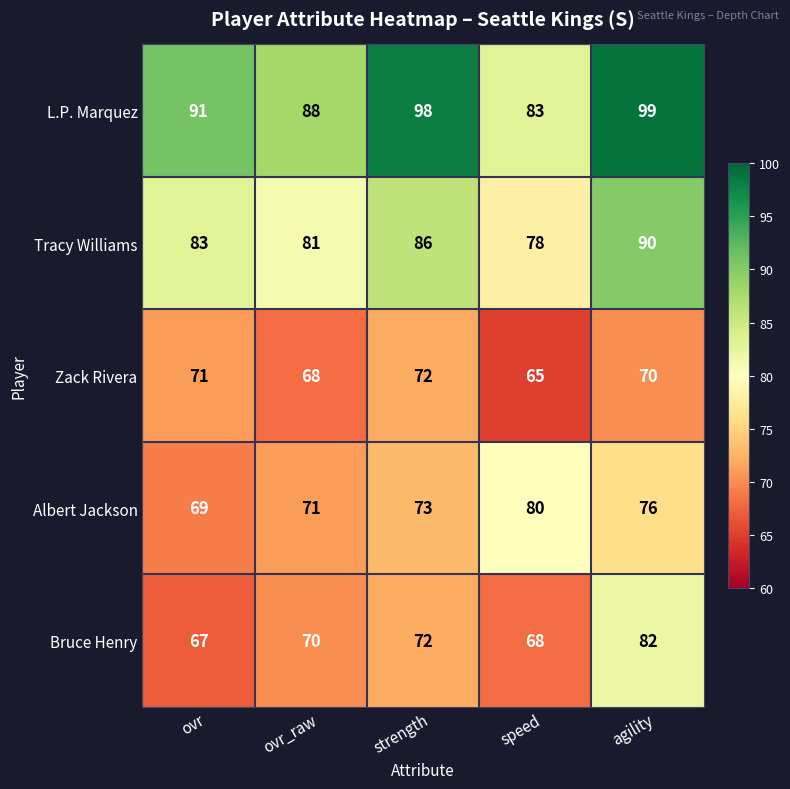

How many values in the Tracy Williams series are below 83?

2